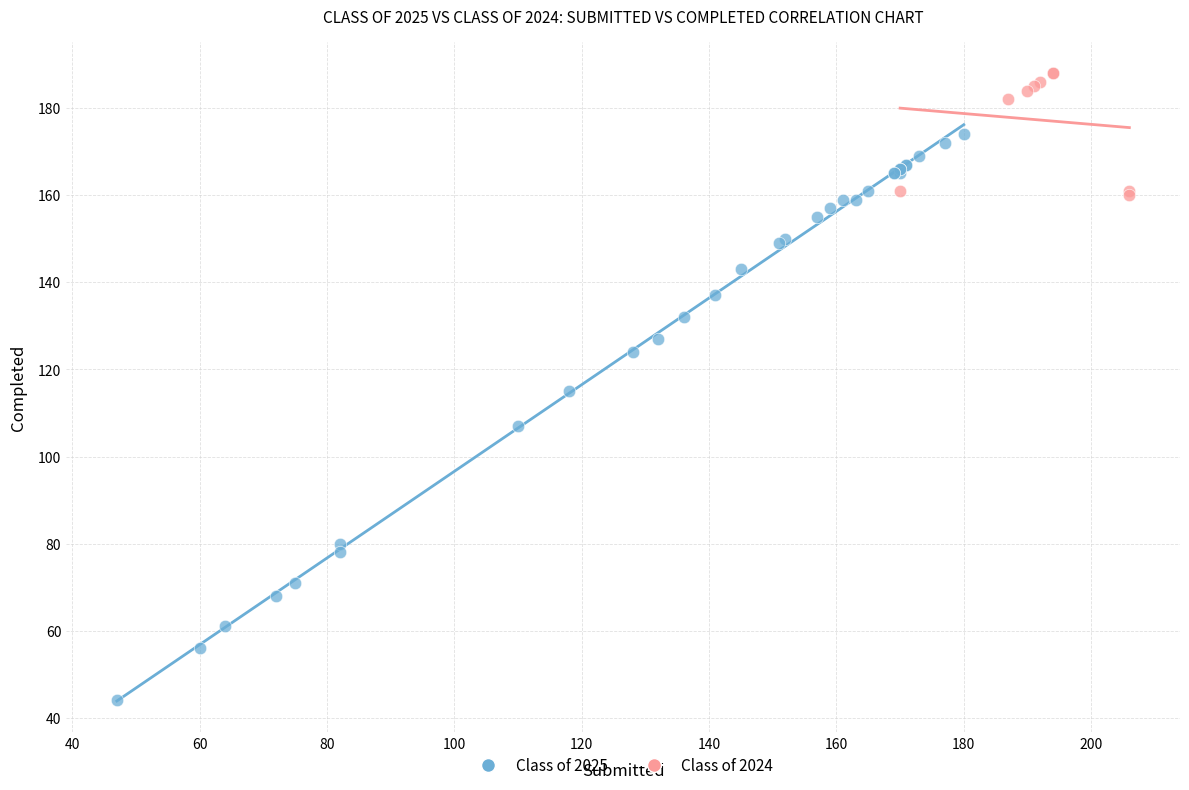

Which series reaches the minimum Y coordinate?

Class of 2025